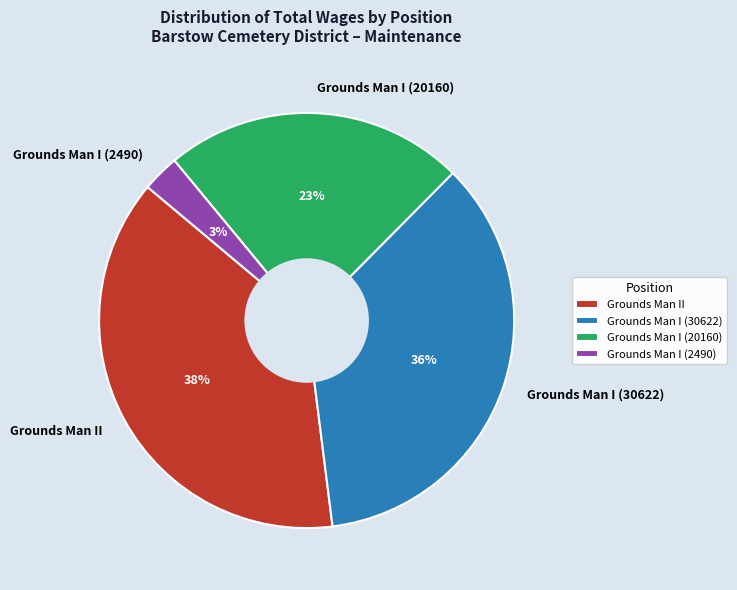

How many segments does this pie chart have?

4